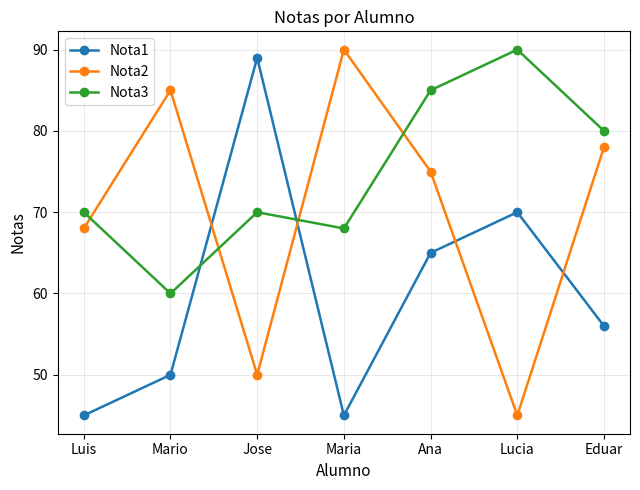

Read the Nota3 value at Maria, to the nearest 10.

70